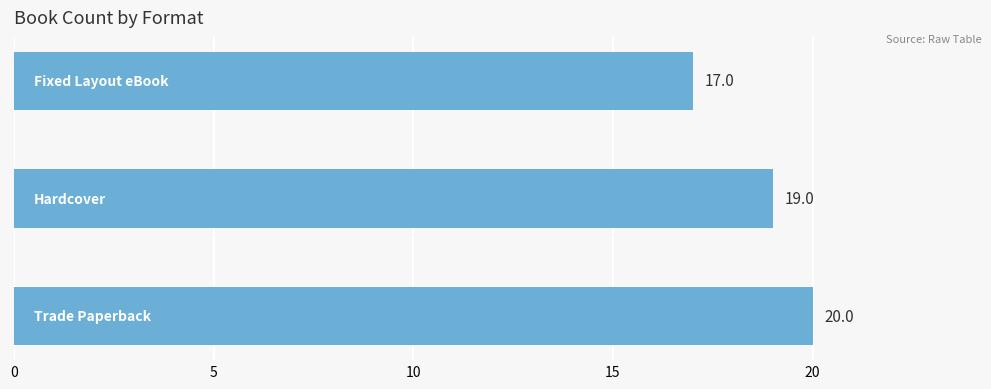

What is the maximum value shown in the chart?

20